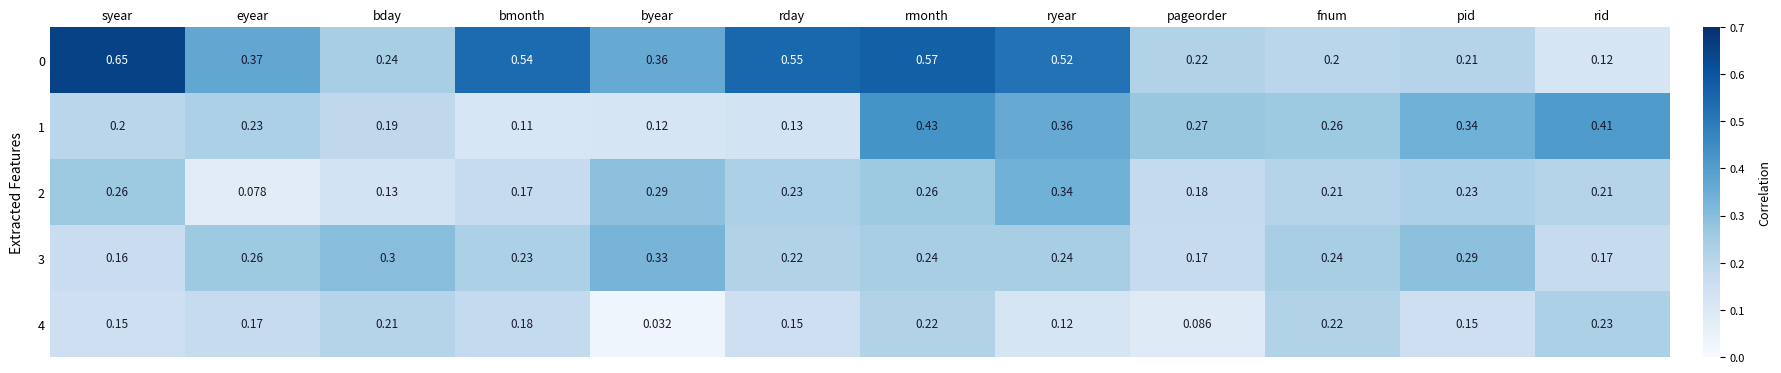

Which category has the lowest value in the 4 series?

byear